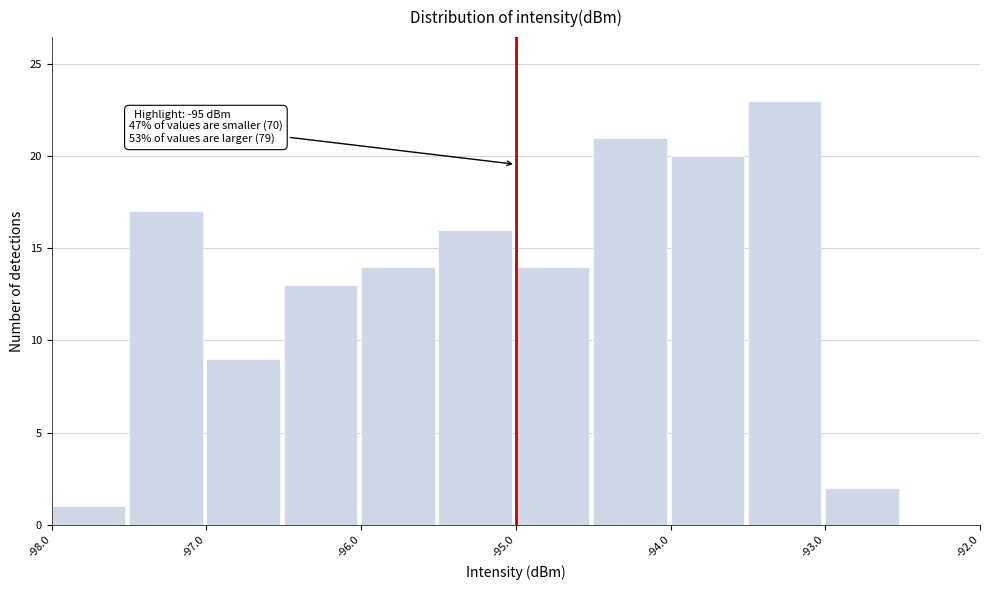

Which range on the x-axis has the tallest bar?

-93.5 to -93.0